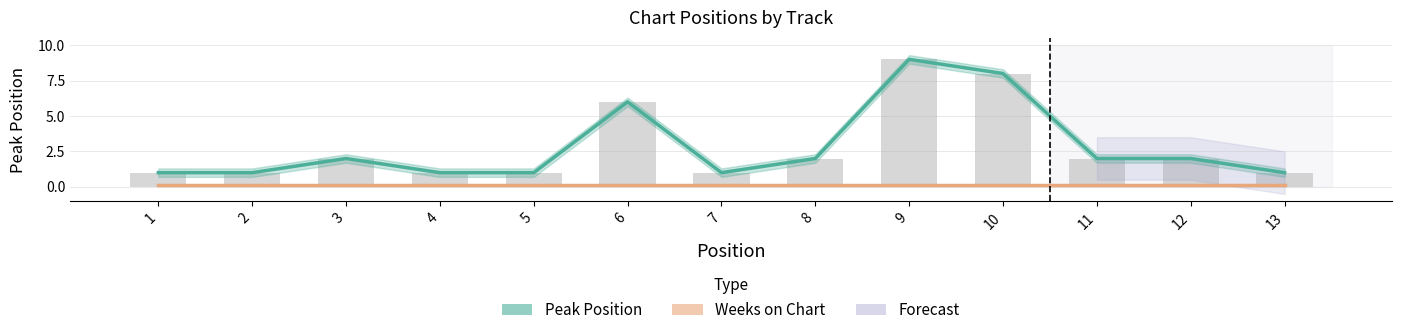

True or false: Weeks on Chart has a value of 0.1 at 9.

False